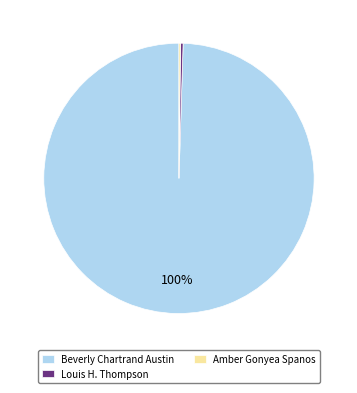

What is the largest slice in the pie chart?

Beverly Chartrand Austin